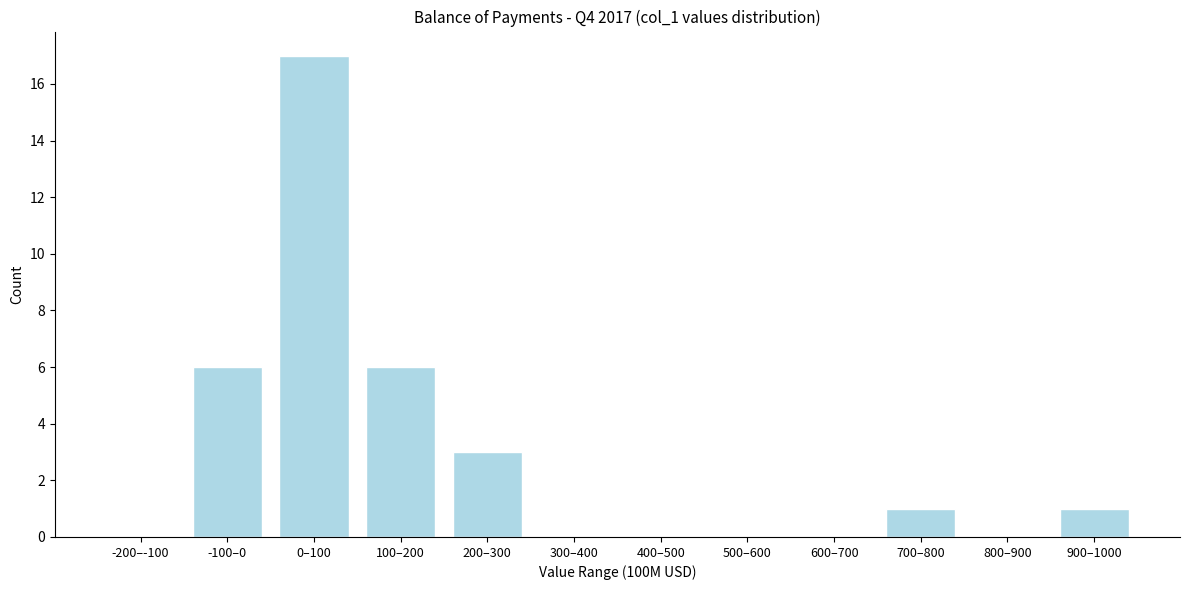

Reading left to right, extract all data points from this chart.

-200–-100=0	-100–0=6	0–100=17	100–200=6	200–300=3	300–400=0	400–500=0	500–600=0	600–700=0	700–800=1	800–900=0	900–1000=1